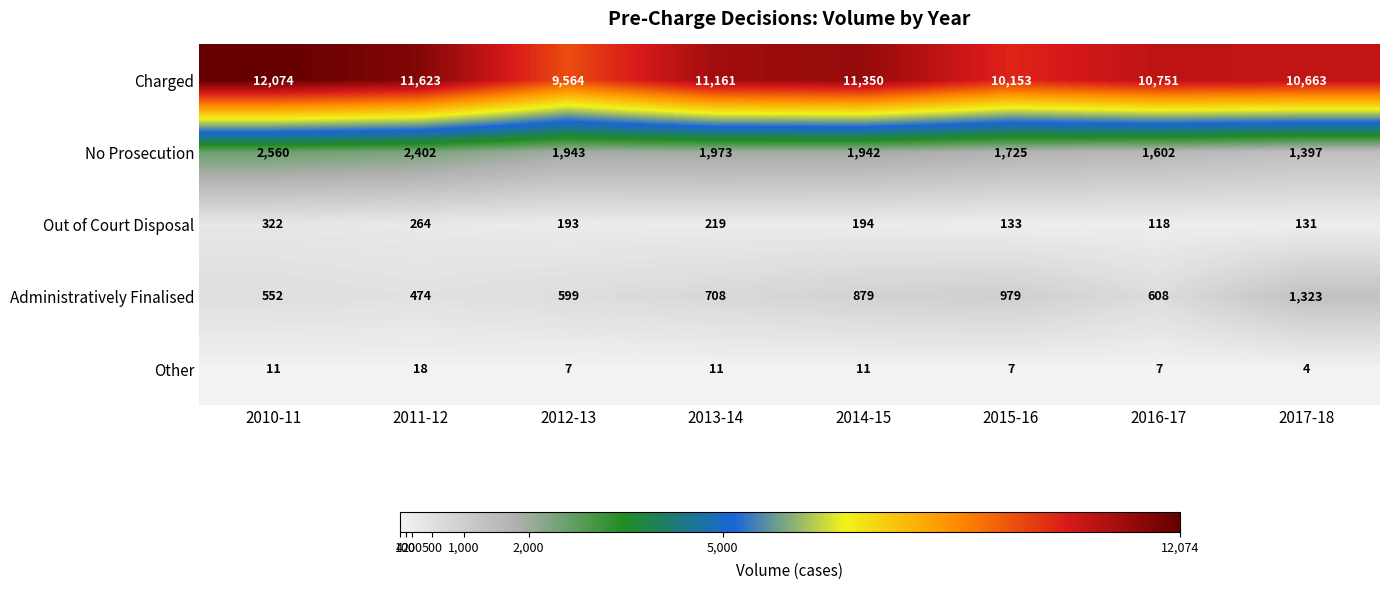

Rank the series by their maximum value, from lowest to highest.

Other, Out of Court Disposal, Administratively Finalised, No Prosecution, Charged